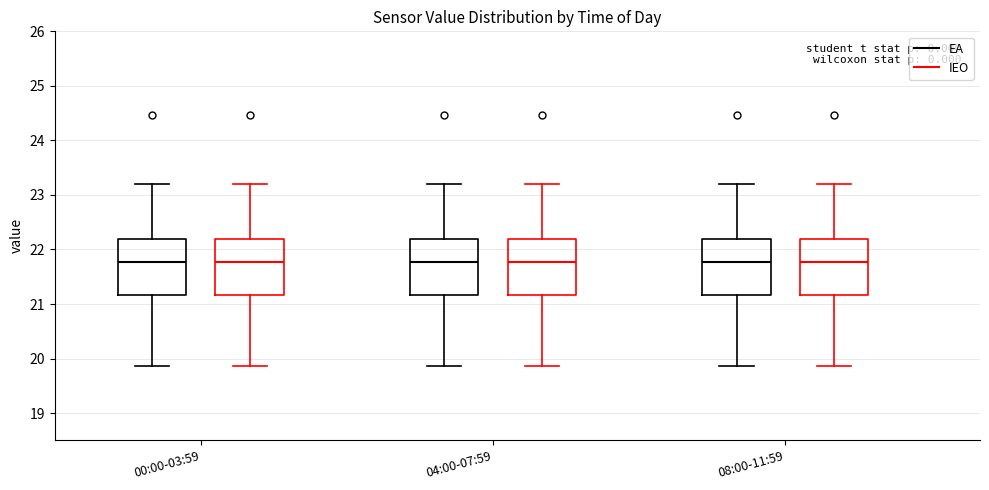

Where is the lower edge of the box for 08:00-11:59 (EA) on the y-axis? The values are not printed on the chart, so give them approximately, as read against the axis.

21.2